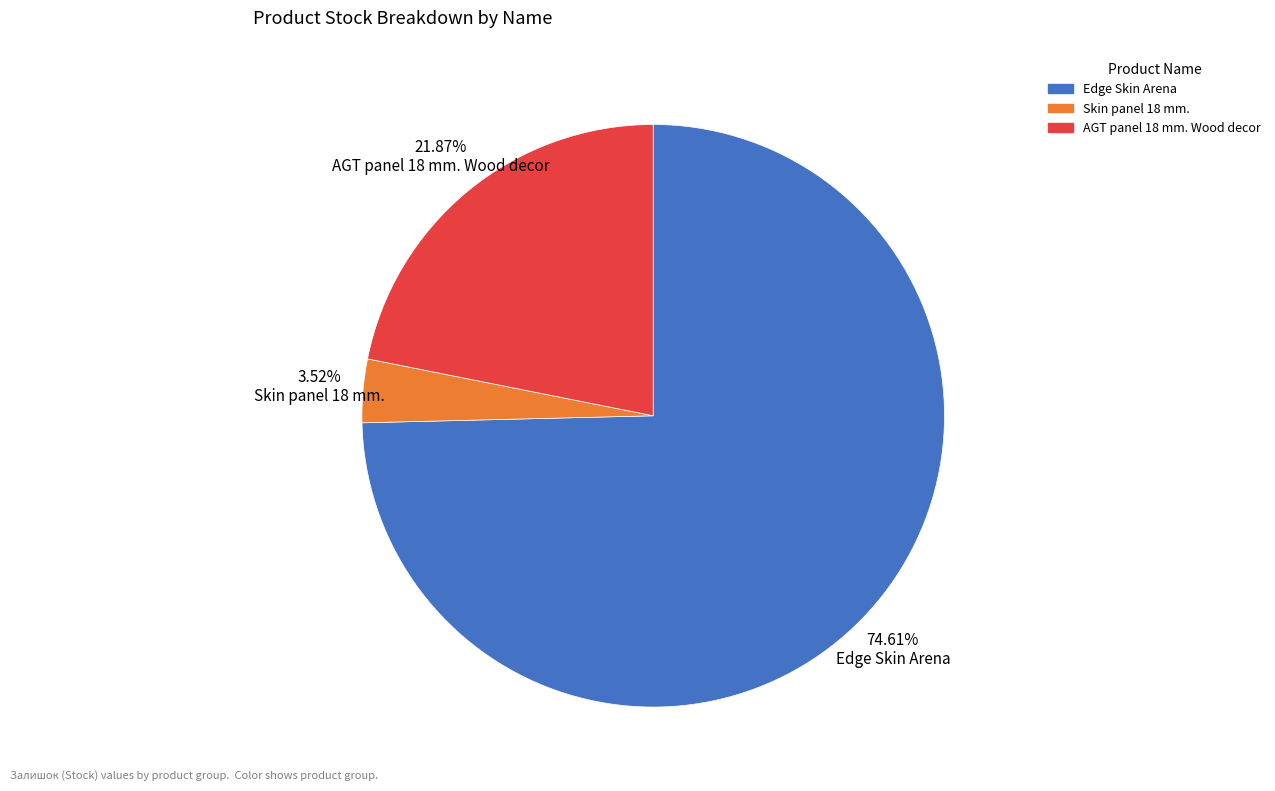

Does any single category account for the majority?

Yes